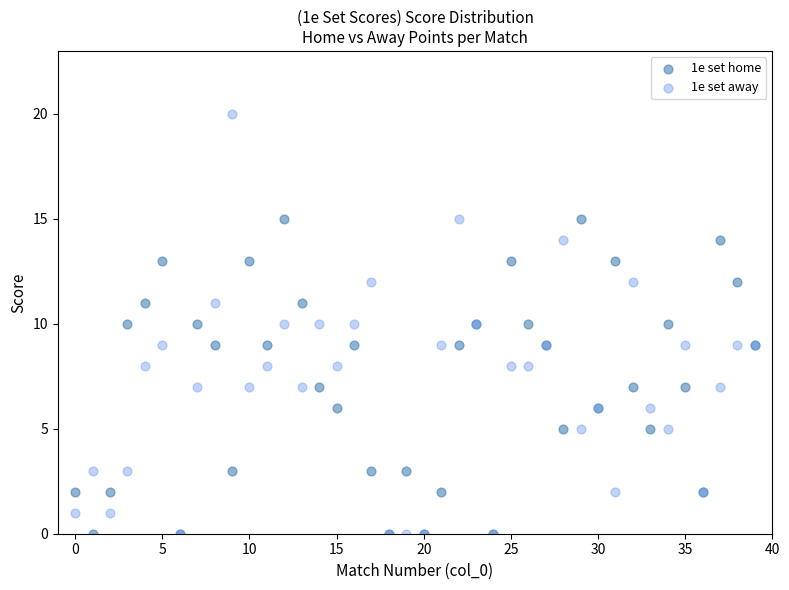

Which series has the largest Y range (max minus min)?

1e set away